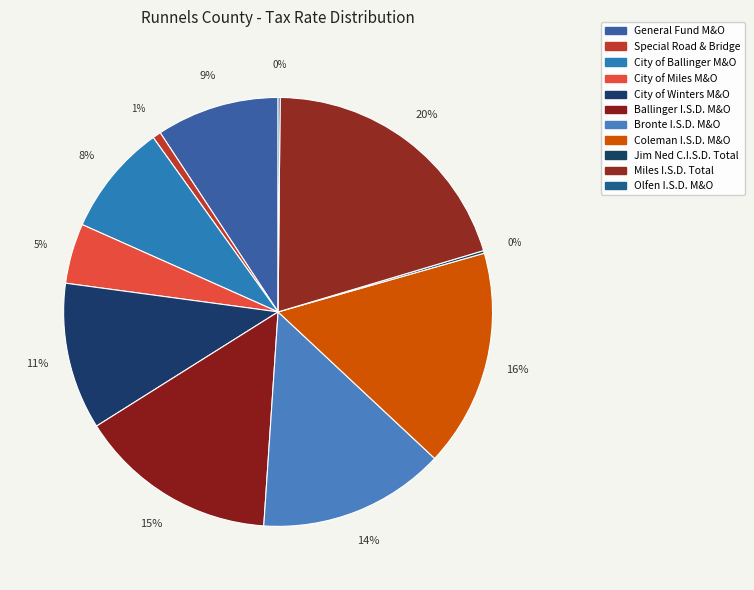

Is there any slice that represents more than half of the pie?

No